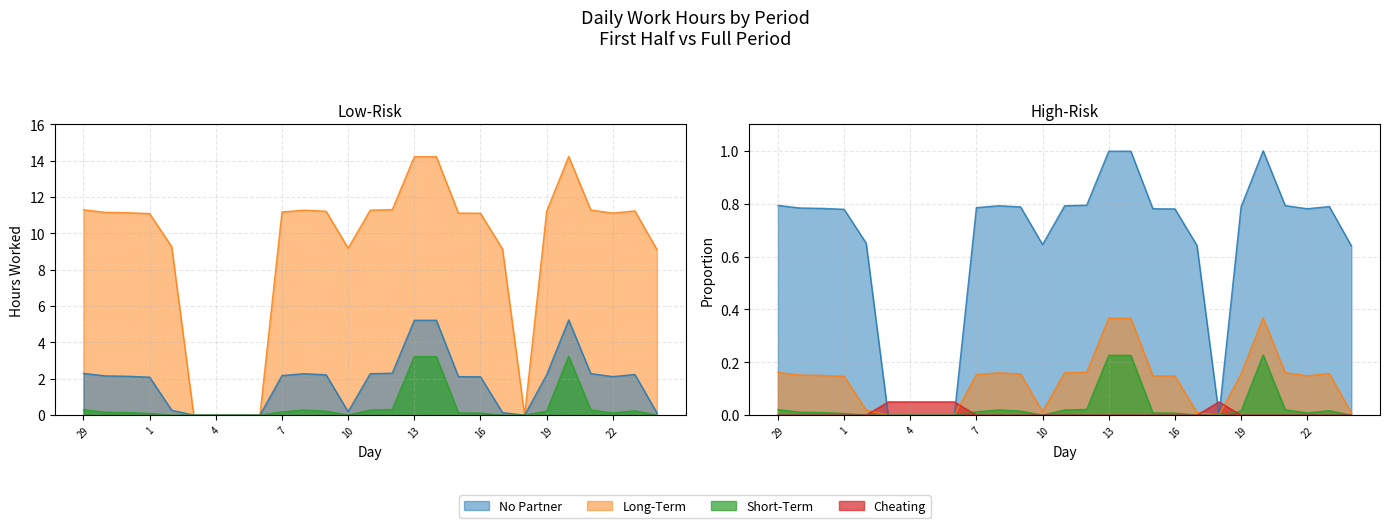

What is the average value of the High Hours series?

9.2